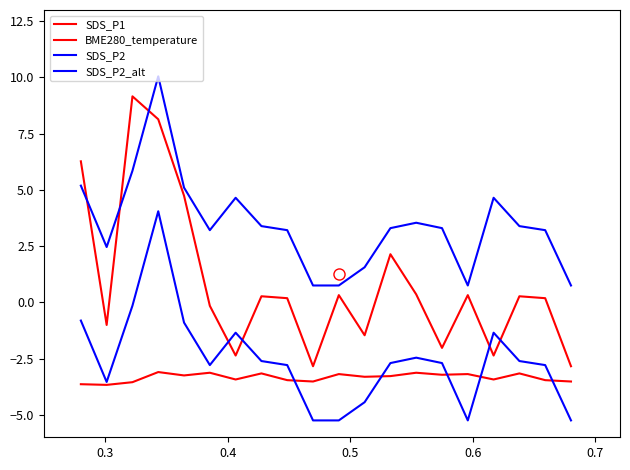

Is this an area chart (filled region under the line)?

No